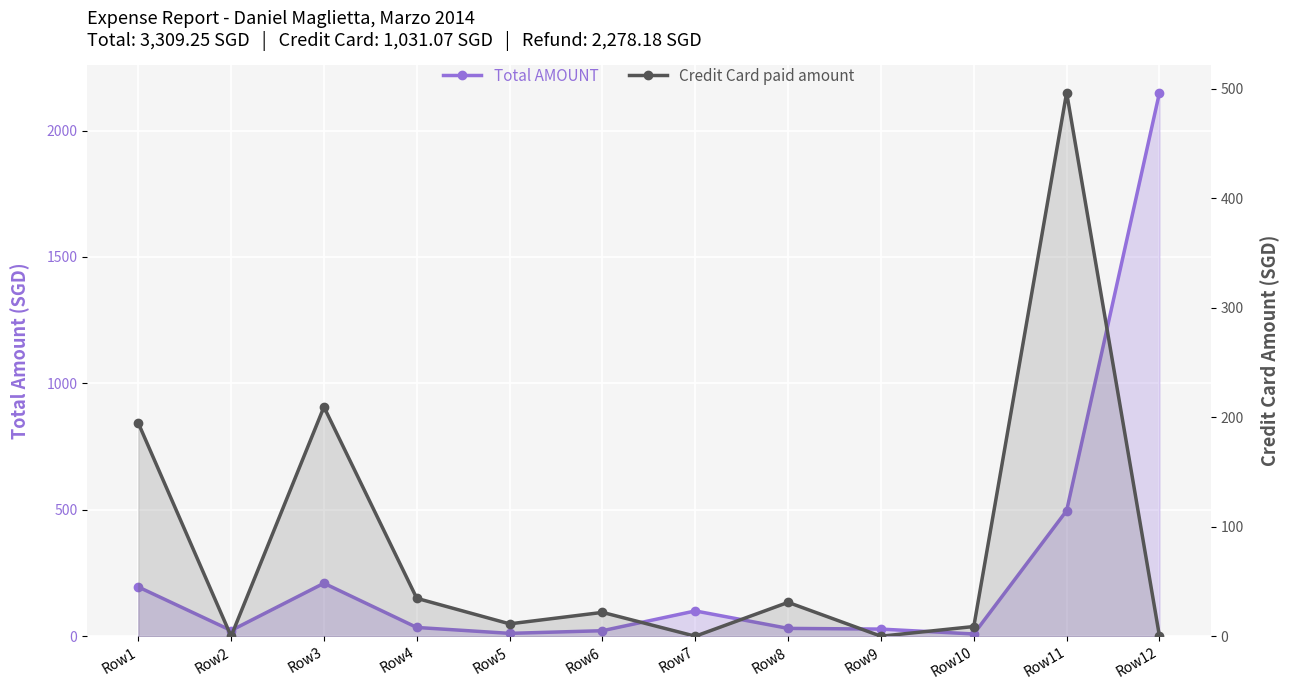

How many data points does each series have?

12